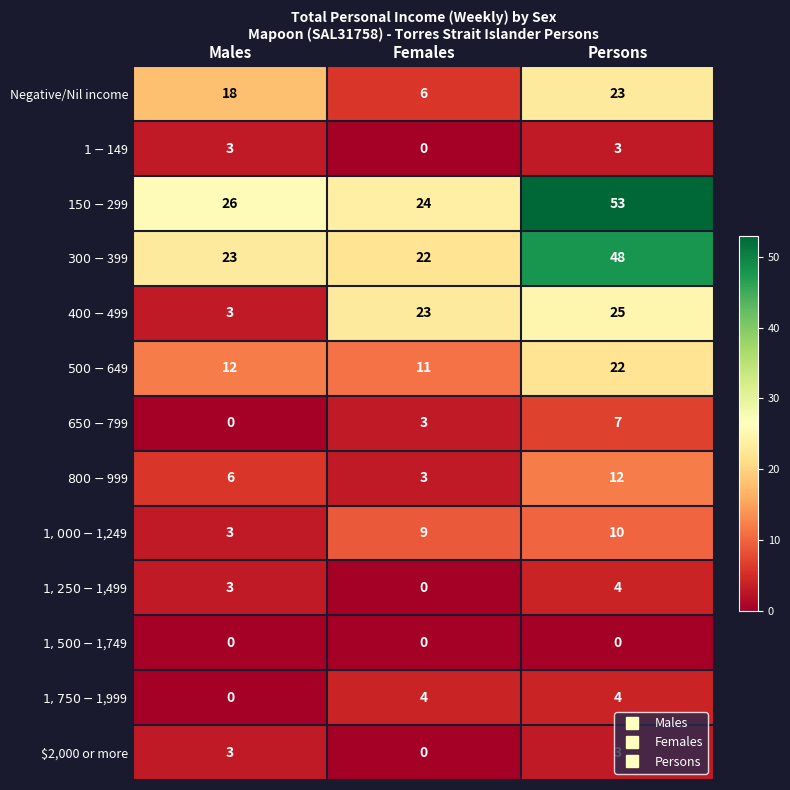

What is the maximum value shown in the chart?

53